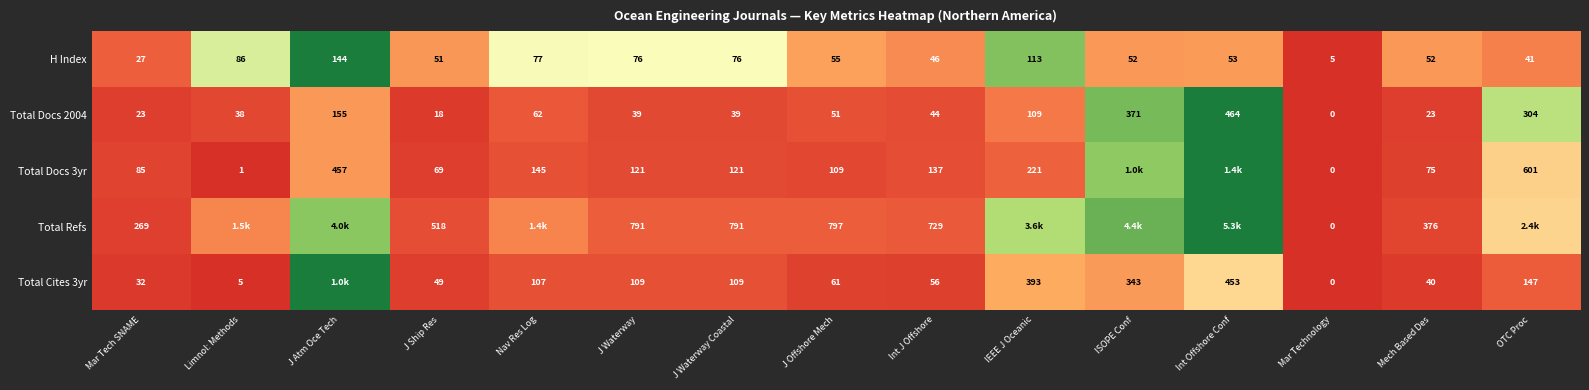

Is the value of Total Refs at Mar Technology greater than the value of Total Cites 3yr at Mech Based Des?

No